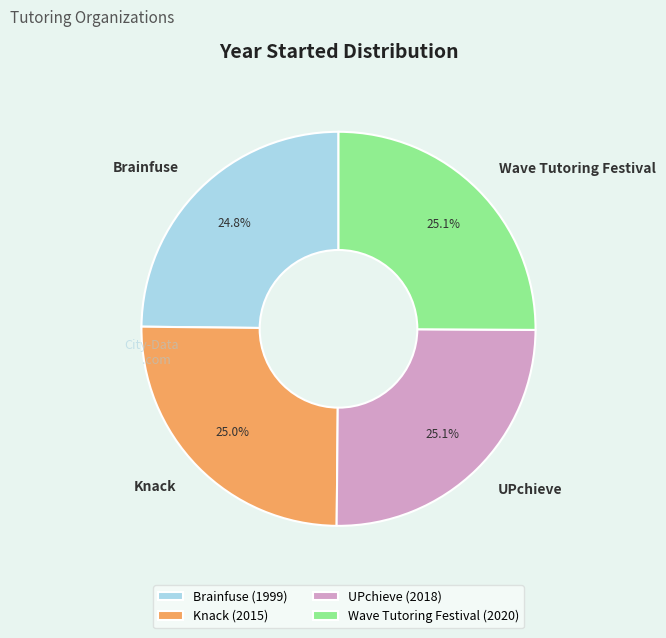

Approximately how many times larger is the value at UPchieve compared to Wave Tutoring Festival?

1.0